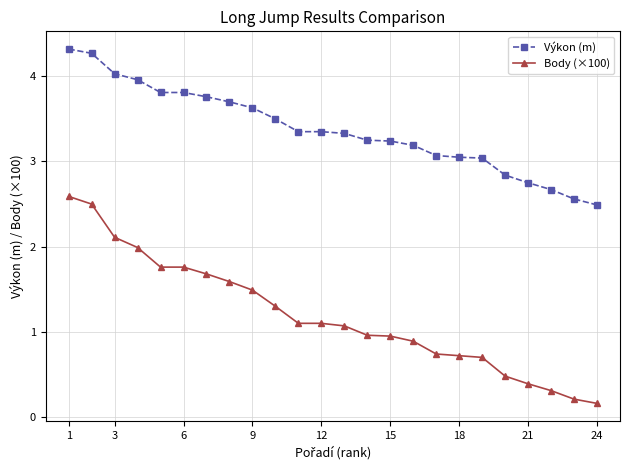

True or false: Body (×100) and Výkon (m) intersect in this chart.

False